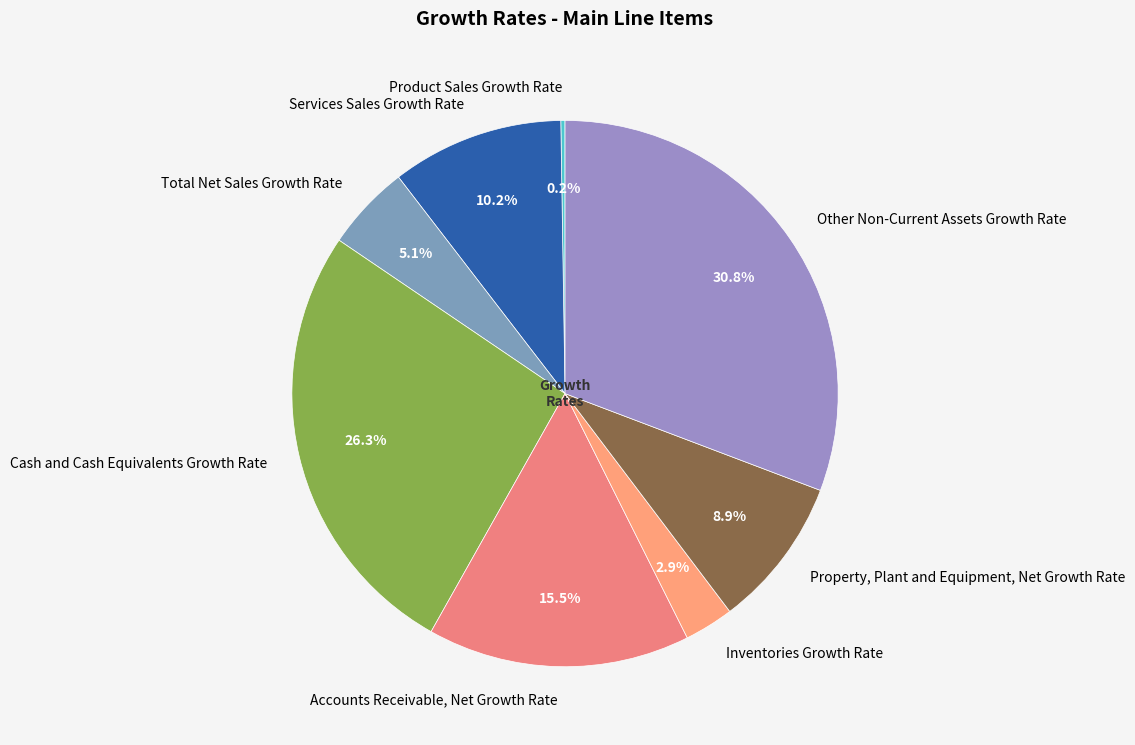

Which has a higher value, Inventories Growth Rate or Property, Plant and Equipment, Net Growth Rate?

Property, Plant and Equipment, Net Growth Rate